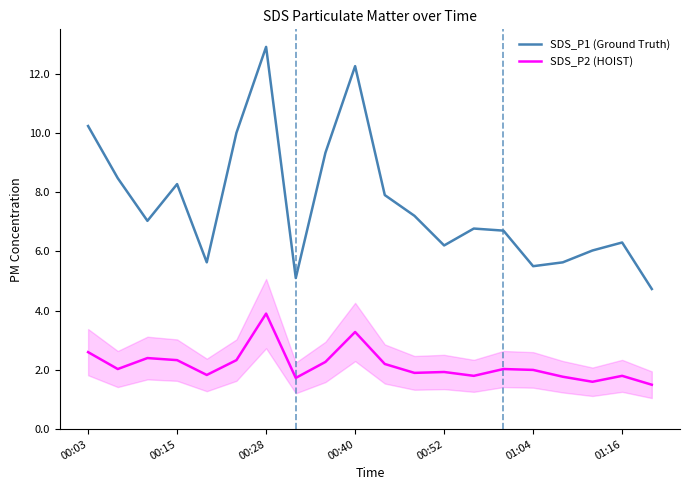

True or false: SDS_P1 (Ground Truth) and SDS_P2 (HOIST) intersect in this chart.

False